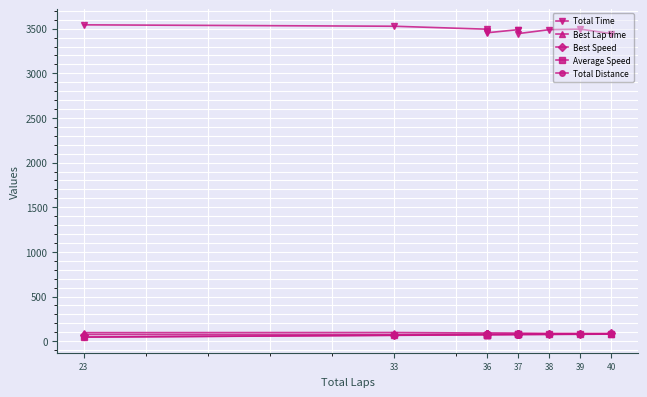

True or false: Total Distance and Total Time intersect in this chart.

False